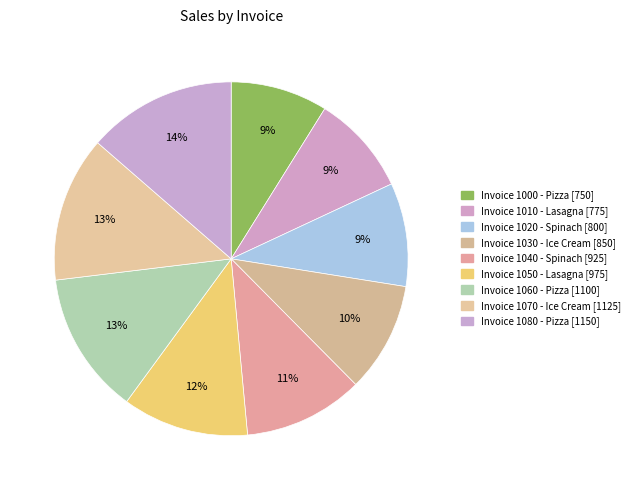

To the nearest percent, what is the average slice percentage?

11%